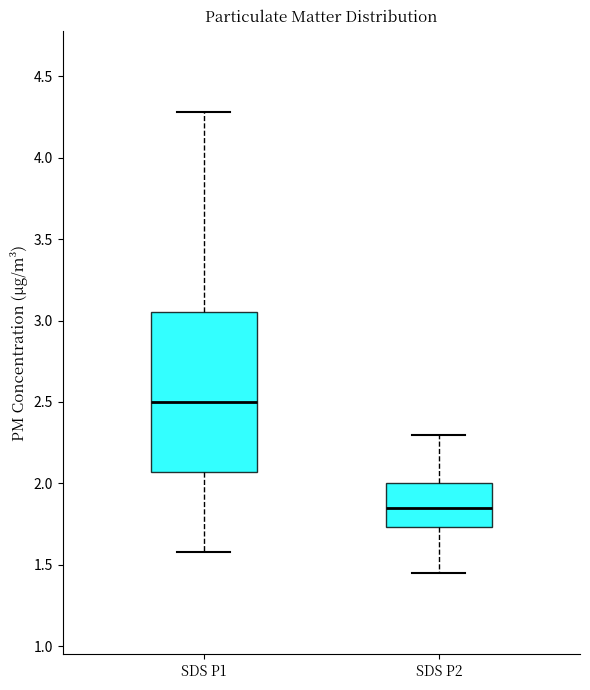

Which box has the lowest median line?

SDS P2